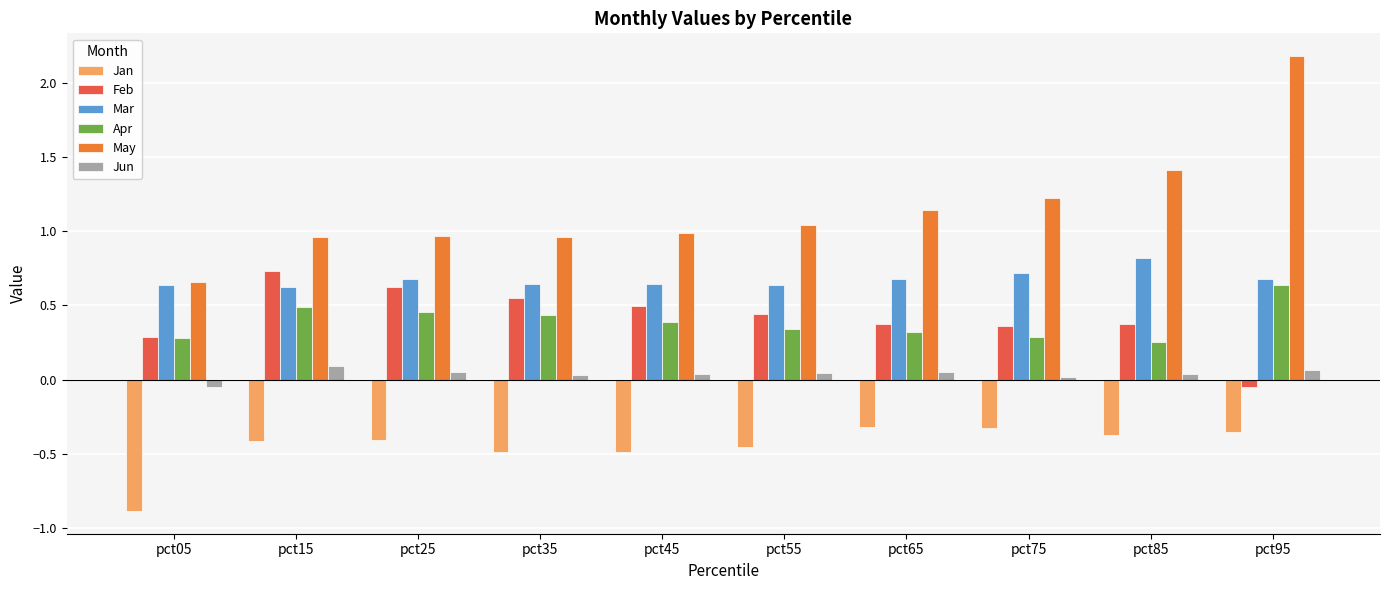

What is the sum of all Jan values?

-4.5